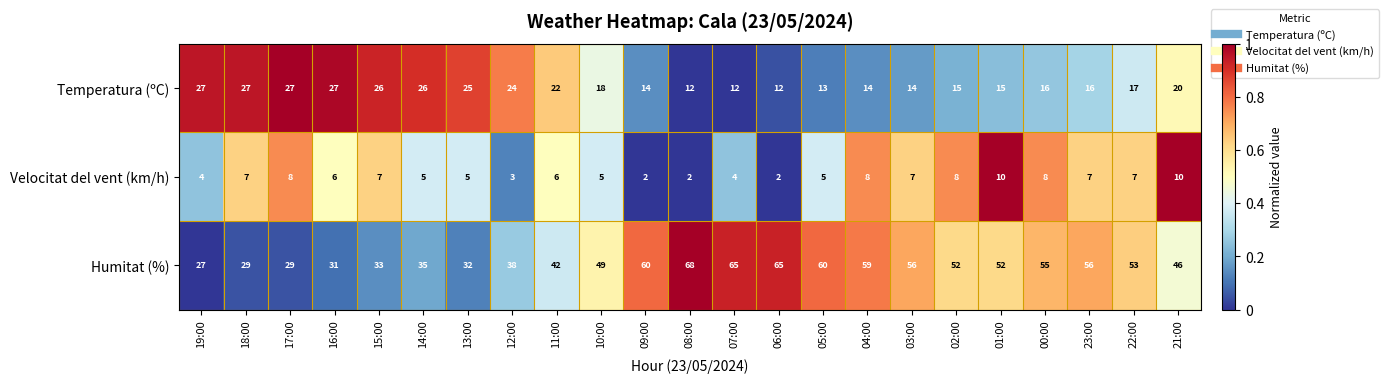

What is the sum of all Humitat (%) values?

1092